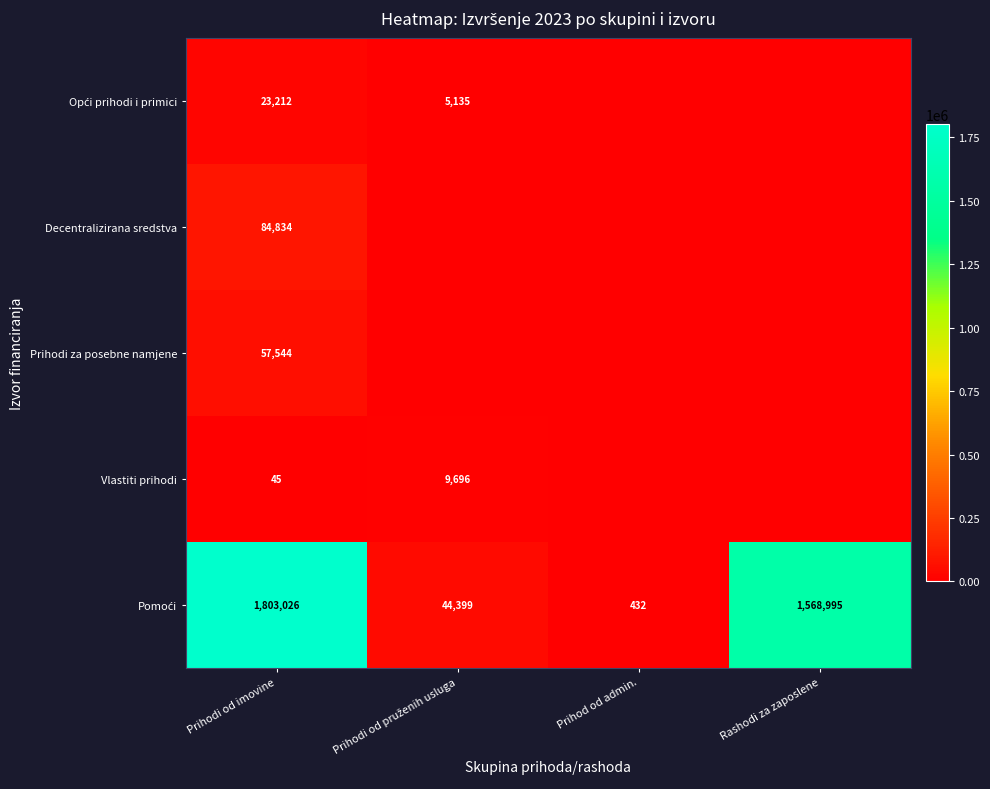

Which label corresponds to the smallest value in the chart?

Prihod od admin.